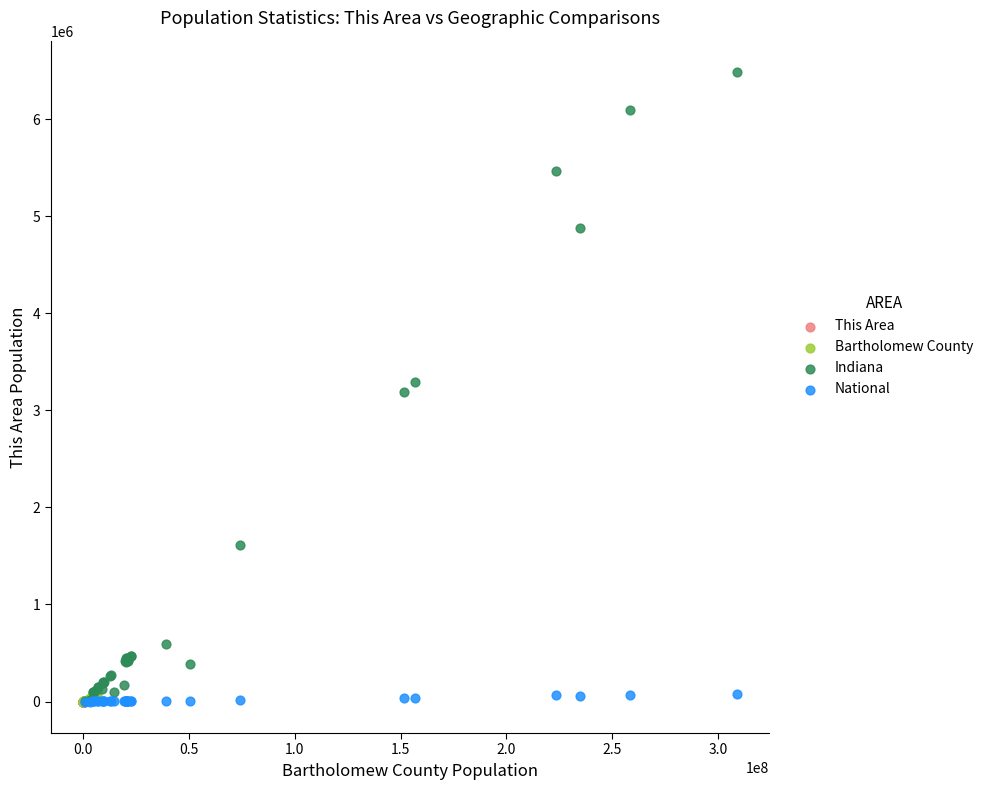

What are all the series names shown in the legend?

This Area, Bartholomew County, Indiana, National